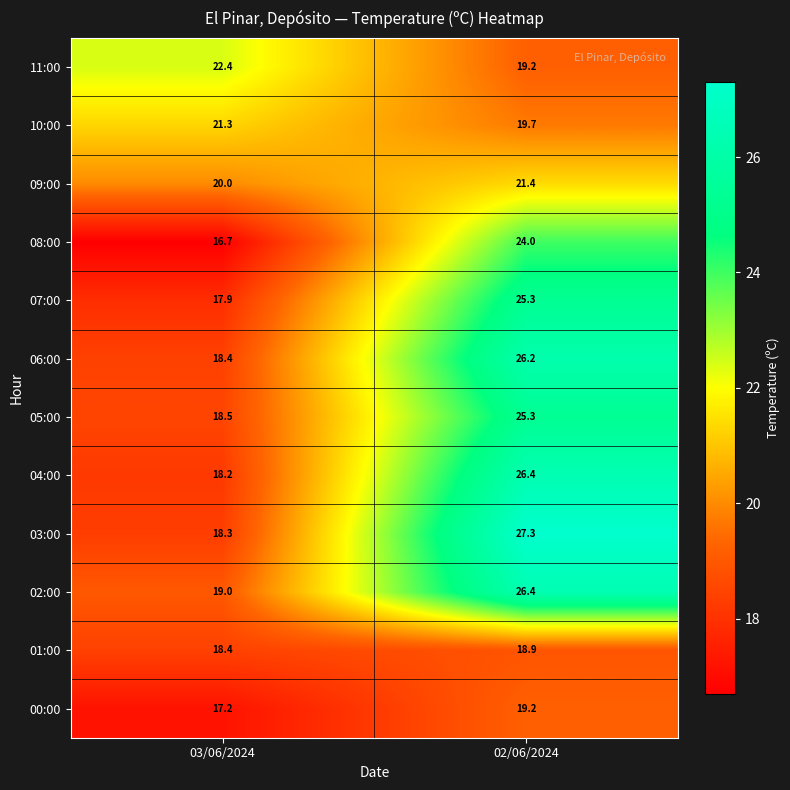

What is the difference between the maximum and minimum values in the 11:00 series?

3.2